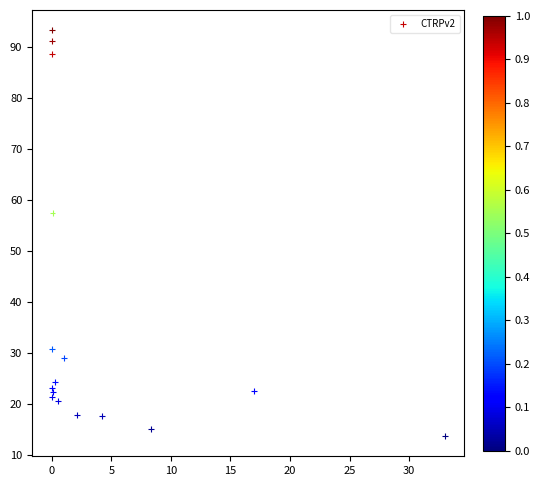

What Y value in the scatter plot is closest to 53?

57.4